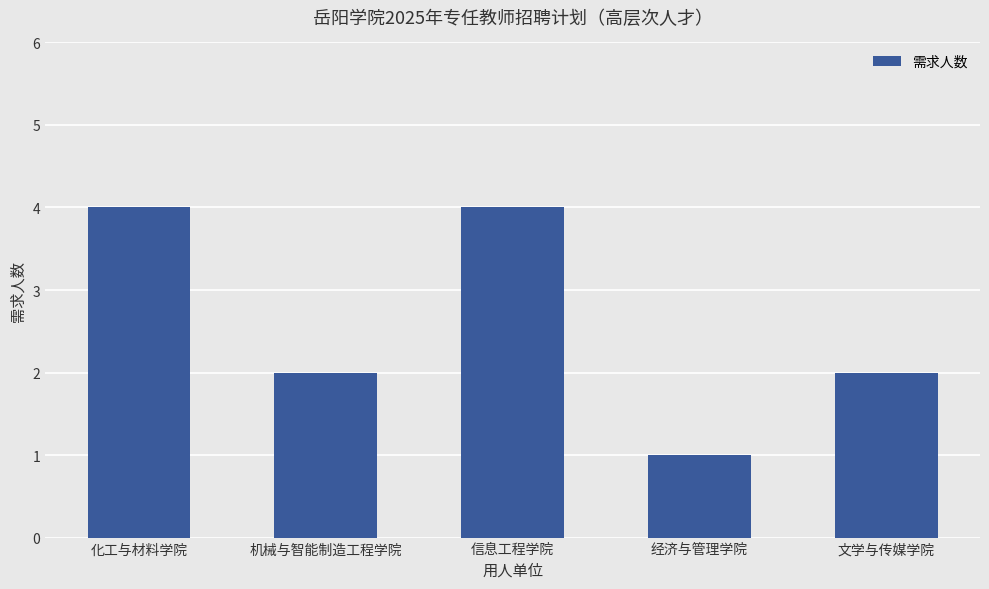

What is the label of the 1st bar from the left?

化工与材料学院